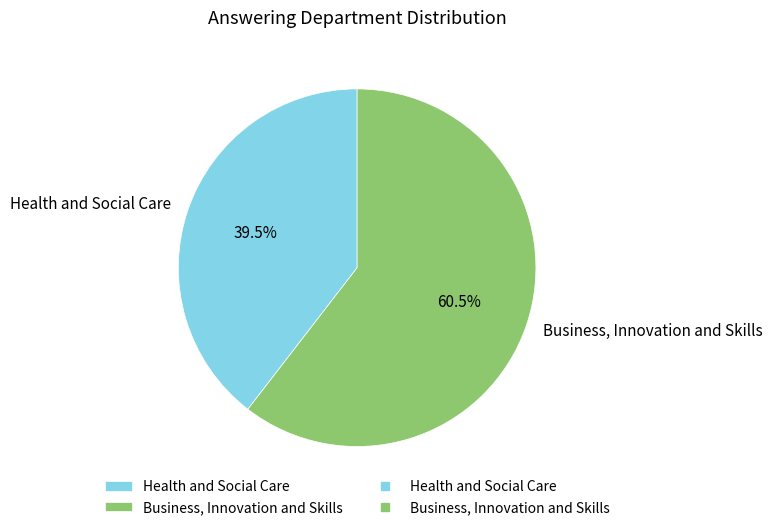

Rank the categories by value from lowest to highest.

Health and Social Care, Business, Innovation and Skills